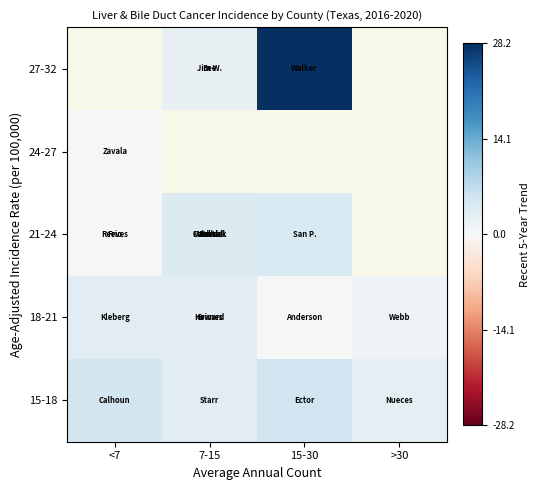

How many categories are shown in the chart?

4